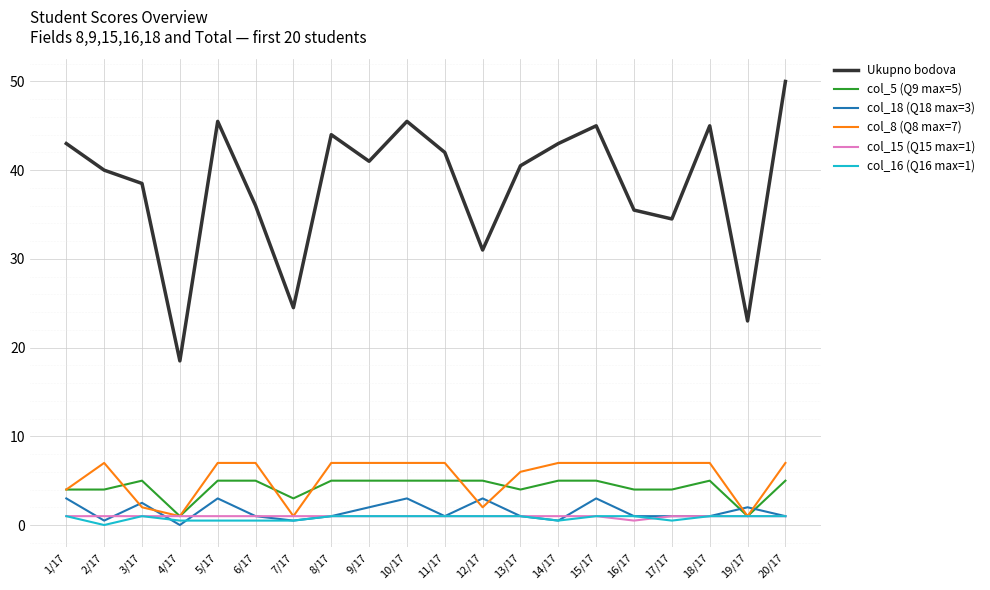

True or false: col_18 (Q18 max=3) and Ukupno bodova intersect in this chart.

False